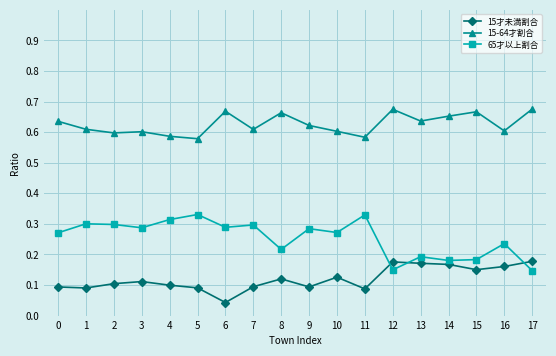

At how many categories does at least one series exceed 0?

18